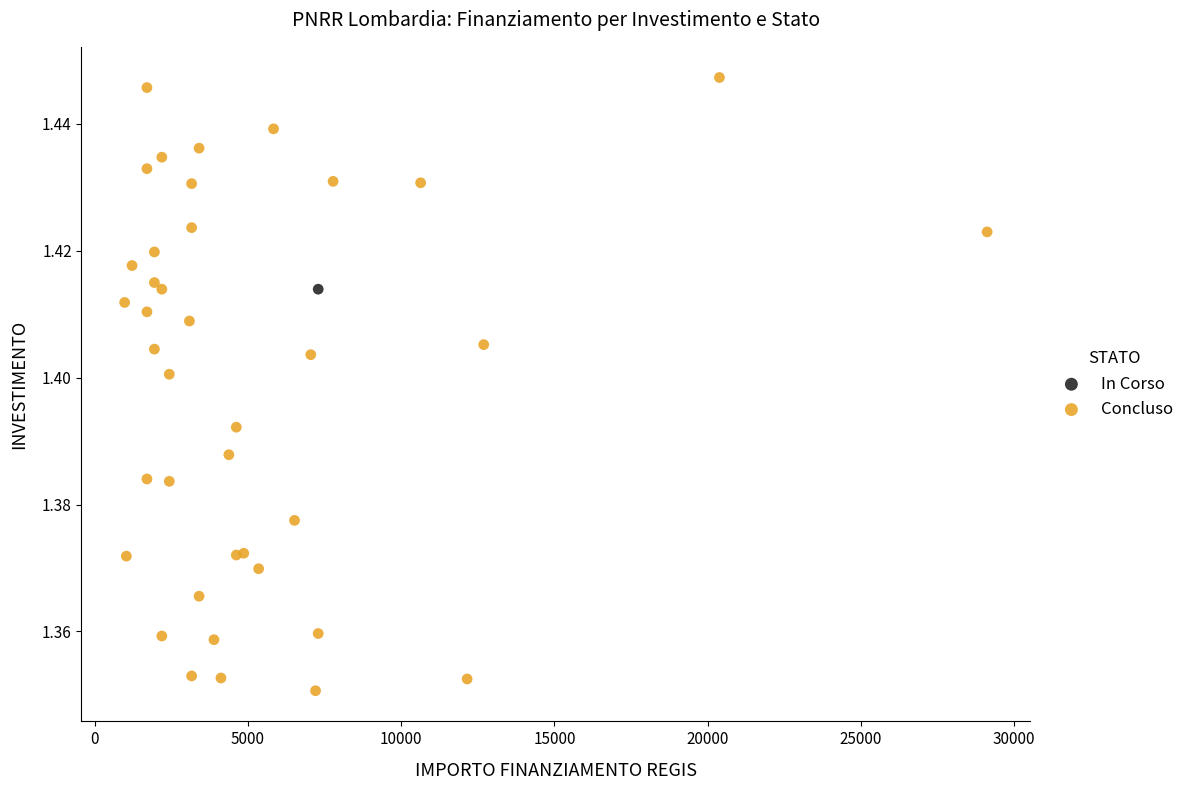

What are all the series names shown in the legend?

In Corso, Concluso